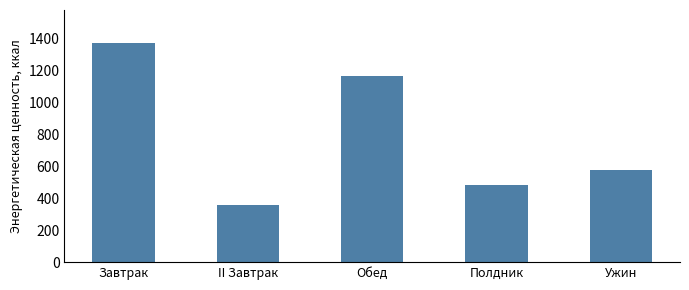

Are the bars grouped side by side (vs. stacked)?

No